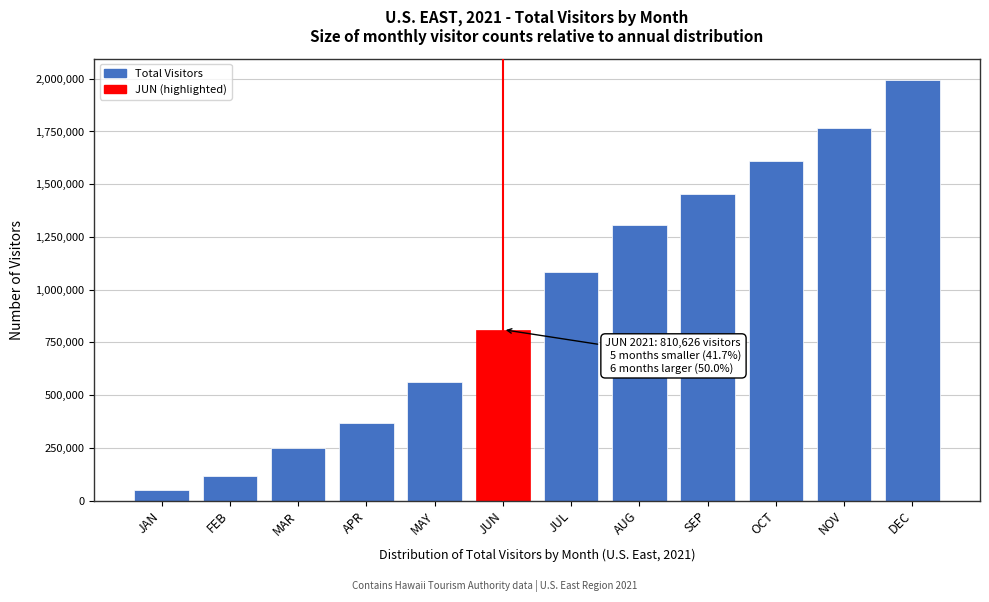

Reading left to right, what are all the values shown in this chart?

JAN=50839.9	FEB=114755.1	MAR=247954.6	APR=367324.4	MAY=563098.9	JUN=810626.0	JUL=1083714.3	AUG=1307227.6	SEP=1452584.3	OCT=1609784.6	NOV=1765966.1	DEC=1995310.9